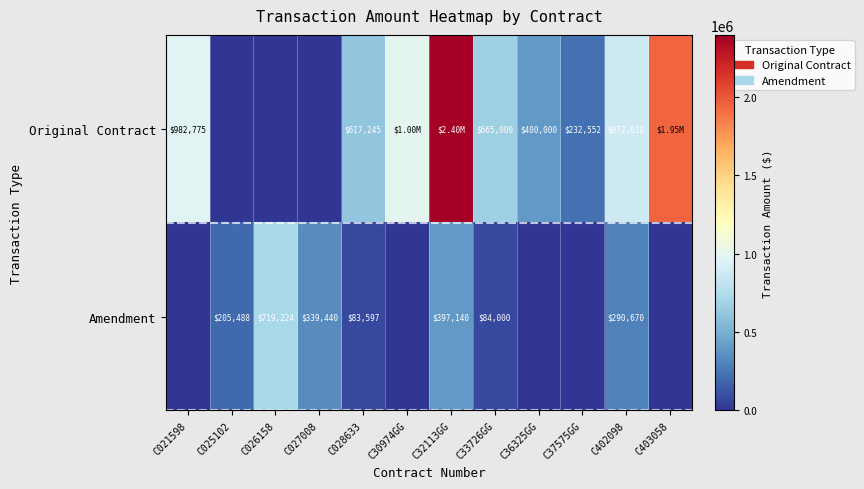

What is the highest value of the Amendment series?

719224